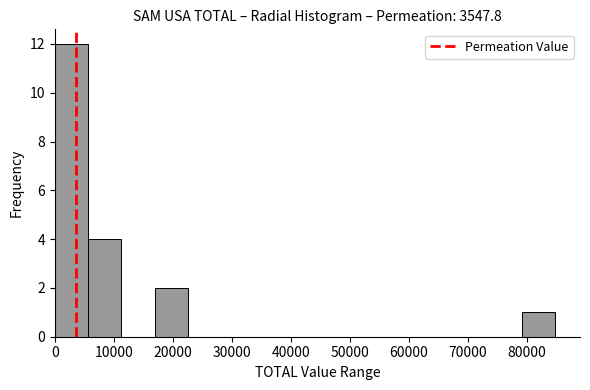

Reading left to right, list every bar in this chart as the range it spans on the x-axis followed by its height. Neither the bar edges nor the heights are printed on the chart, so give them approximately, as read against the axes.

0 to 6000: 12
6000 to 11000: 4
11000 to 17000: 0
17000 to 23000: 2
23000 to 28000: 0
28000 to 34000: 0
34000 to 40000: 0
40000 to 45000: 0
45000 to 51000: 0
51000 to 57000: 0
57000 to 62000: 0
62000 to 68000: 0
68000 to 73000: 0
73000 to 79000: 0
79000 to 85000: 1